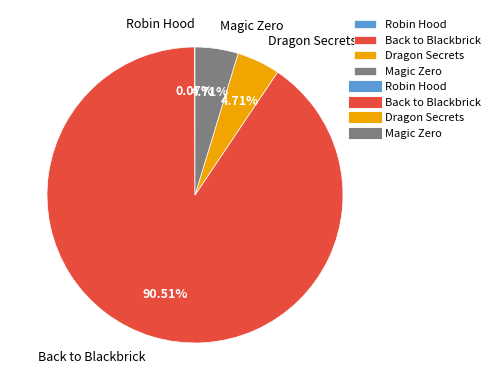

To the nearest percent, what is the difference between the largest and smallest slice percentages?

90%